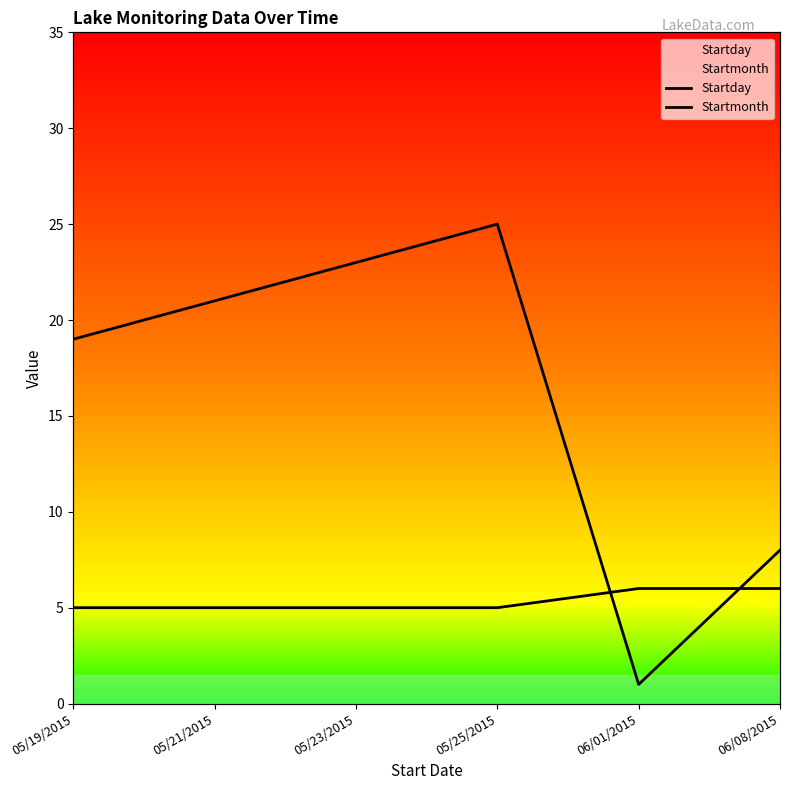

After their last crossing, which series has the higher values: Startmonth or Startday?

Startday